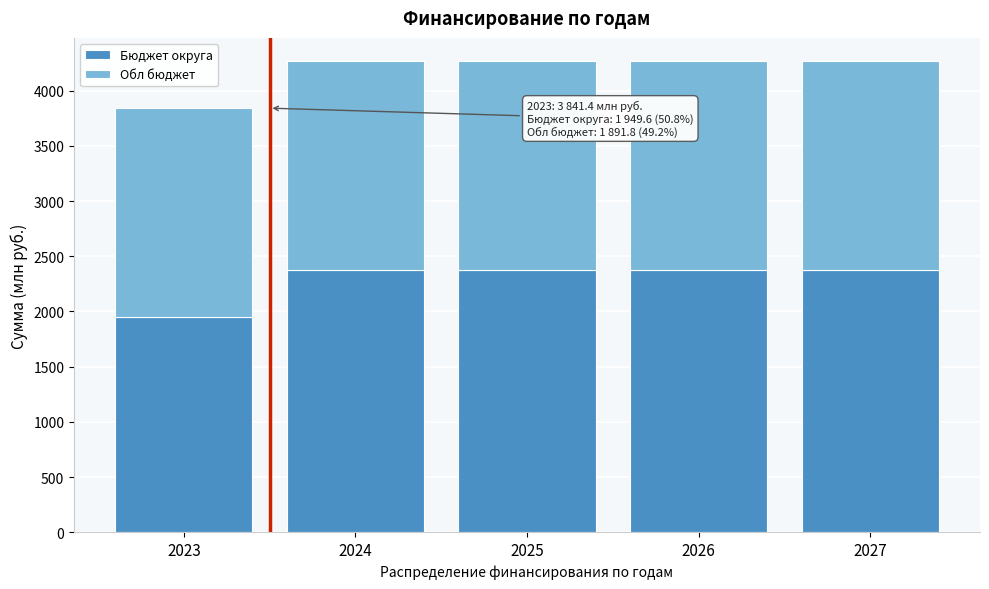

Reading left to right, transcribe the values for Бюджет округа.

2023=1949.6	2024=2372.8	2025=2372.8	2026=2372.8	2027=2372.8